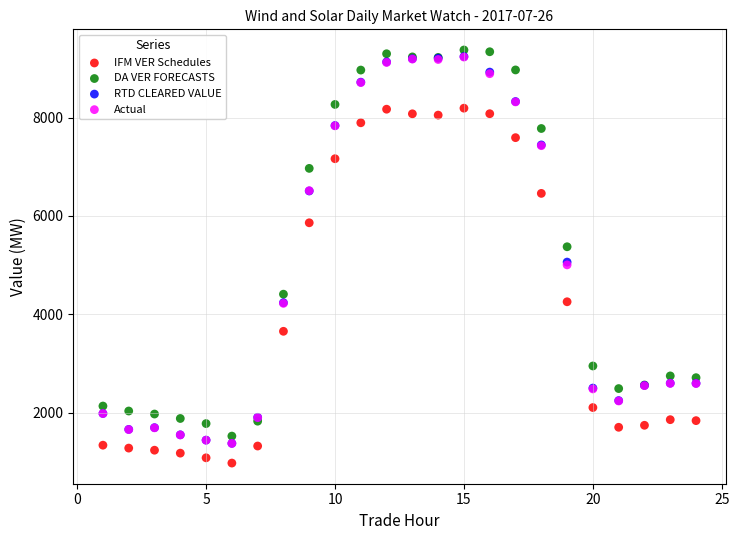

Which series contains the highest Y value?

DA VER FORECASTS